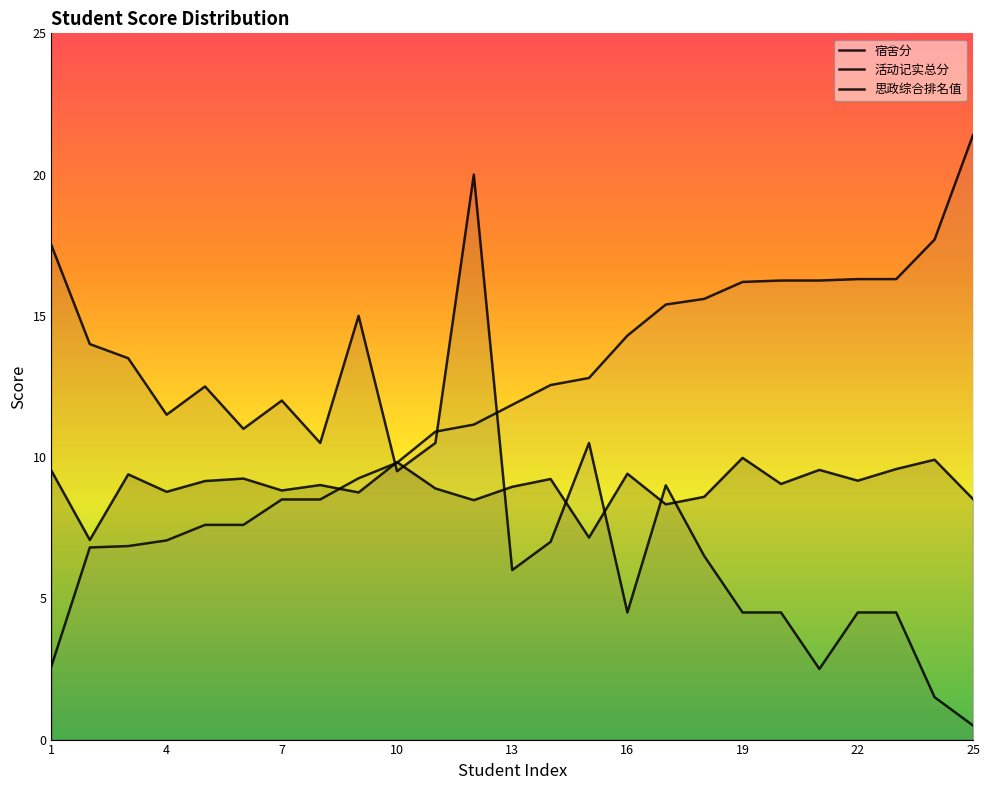

Which series changed the most between 7 and 11?

思政综合排名值